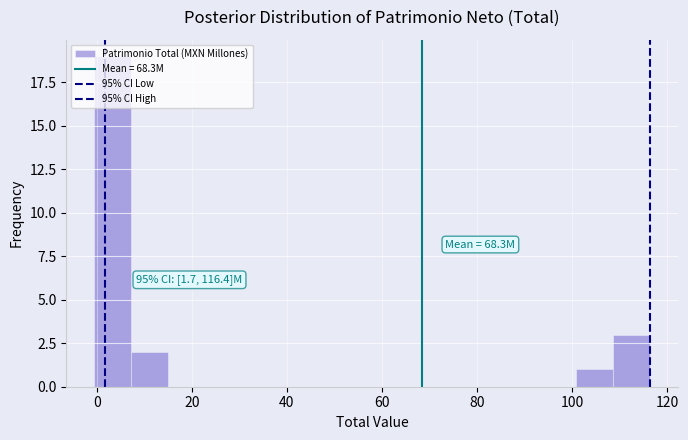

Around what value on the x-axis is the tallest bar? Give the approximate position of its centre, as read against the axis.

4